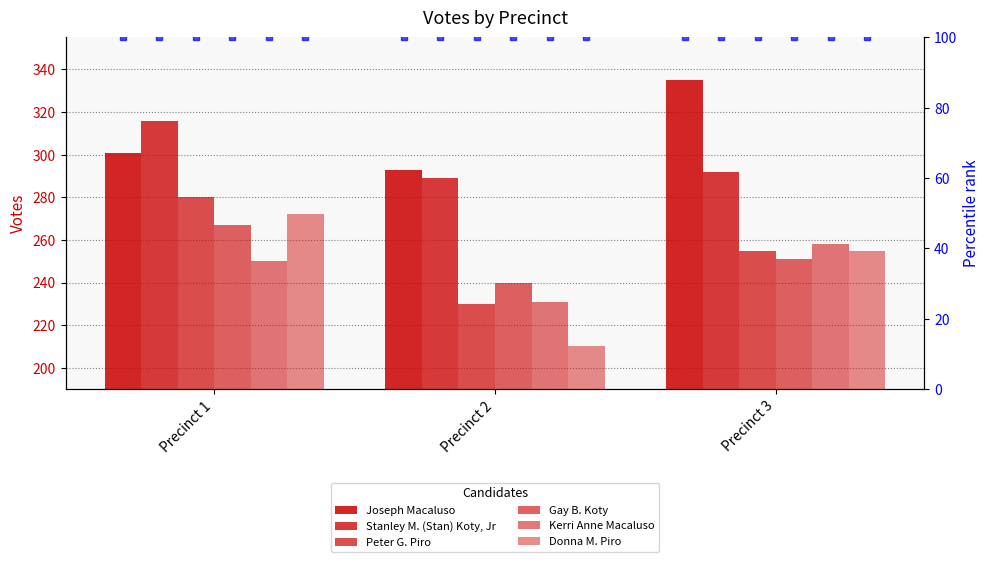

Which category has the lowest value across all series?

Precinct 2